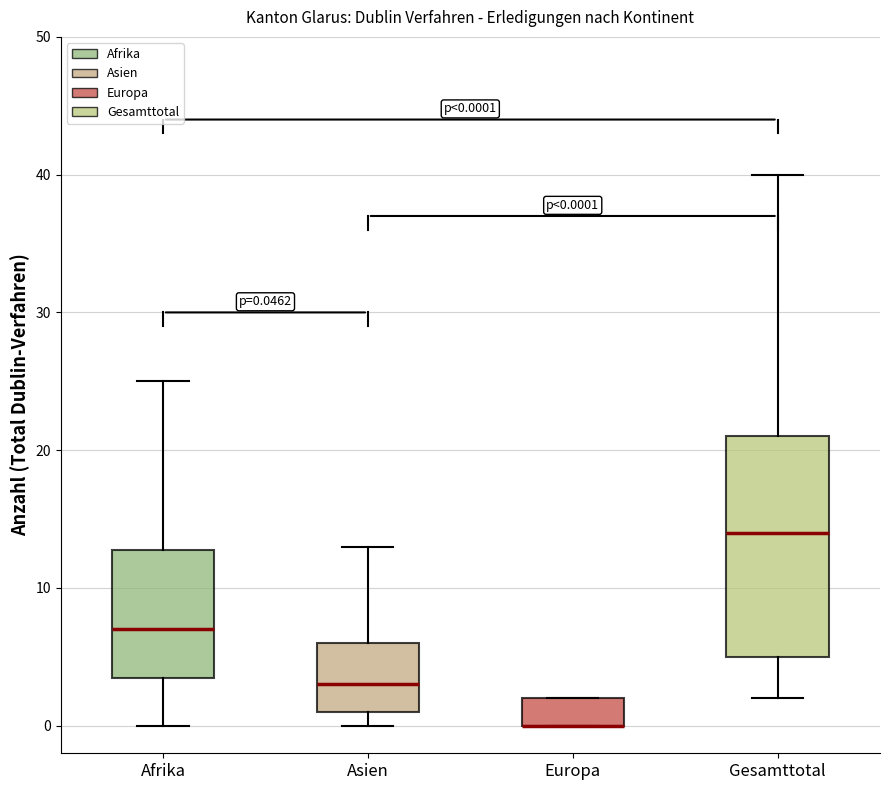

Comparing the boxes themselves (not the whiskers), which one is the tallest?

Gesamttotal